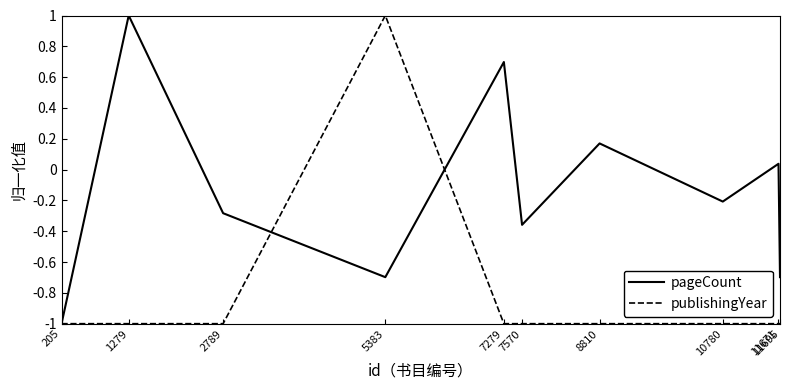

List the series in order of their overall mean, highest first.

pageCount, publishingYear